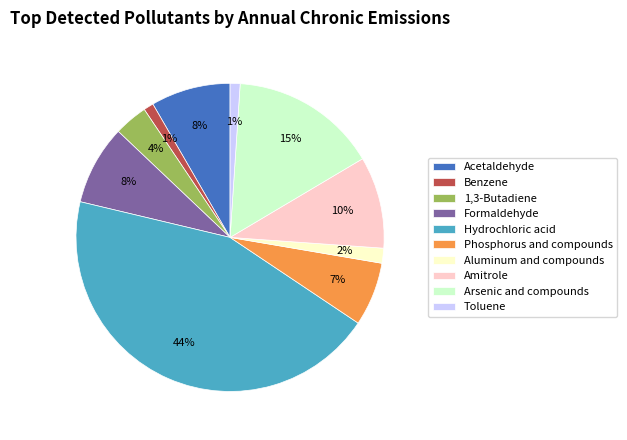

Which has a higher value, Acetaldehyde or Phosphorus and compounds?

Acetaldehyde